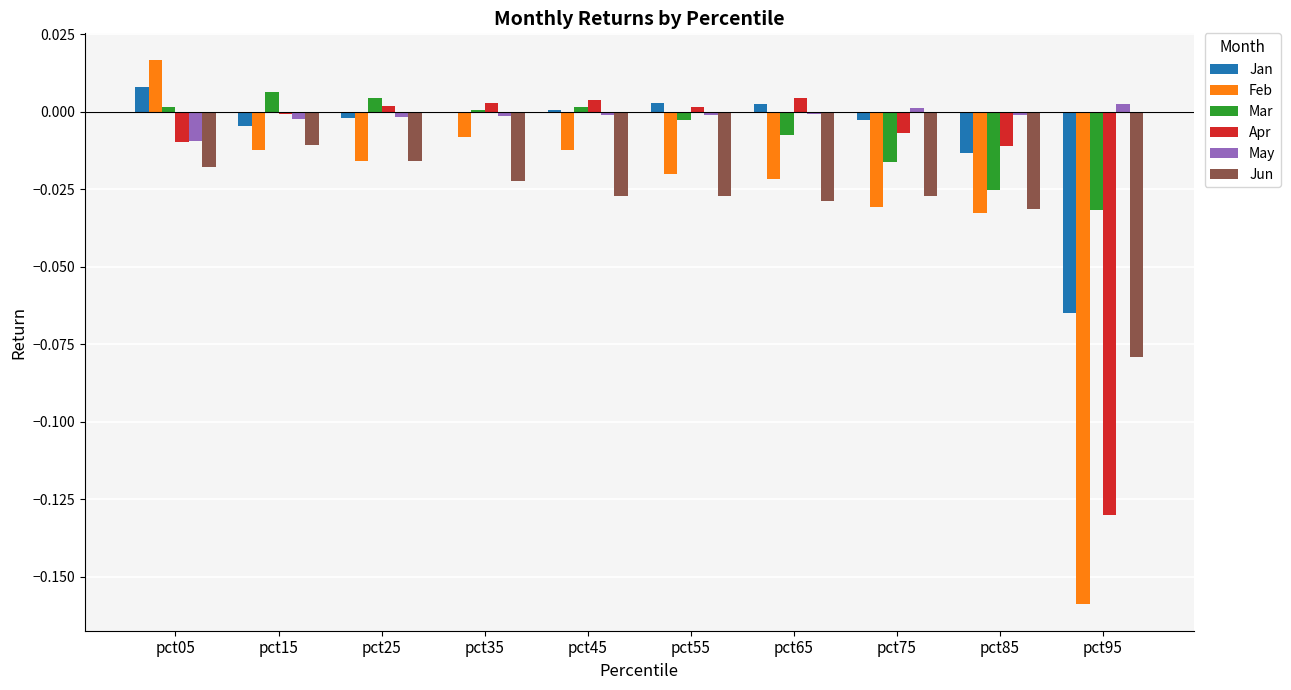

Is it true that May equals 0.0 at pct95?

True